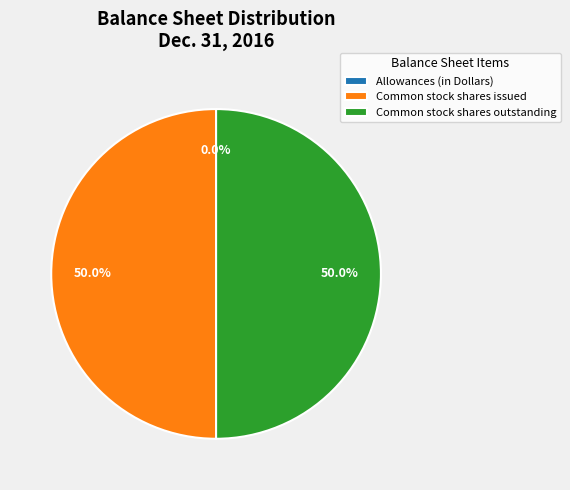

To the nearest percent, what is the average slice percentage?

33%